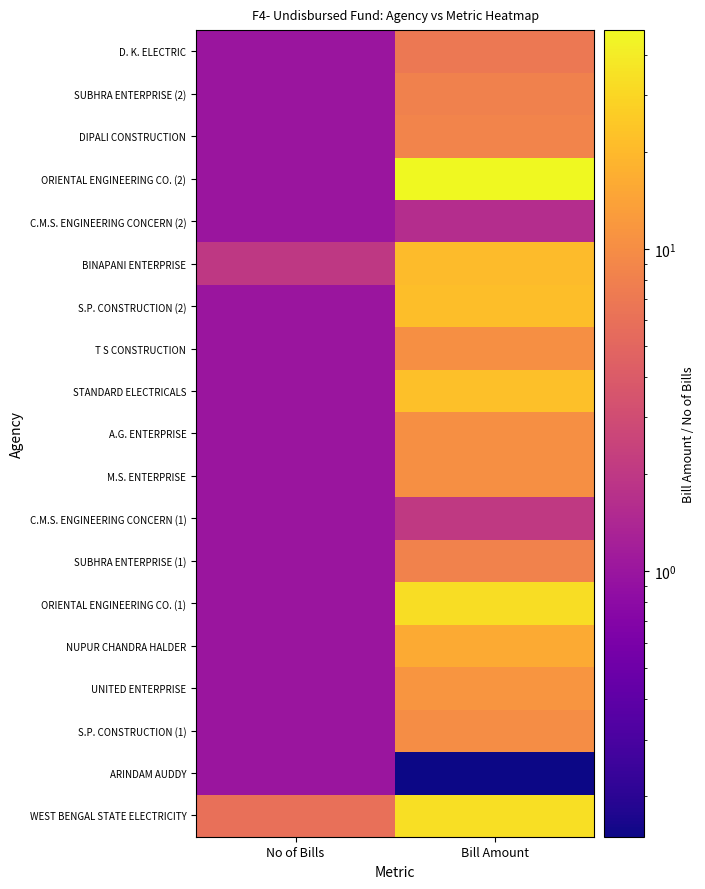

Rank the series by their maximum value, from highest to lowest.

ORIENTAL ENGINEERING CO. (2), WEST BENGAL STATE ELECTRICITY, ORIENTAL ENGINEERING CO. (1), STANDARD ELECTRICALS, S.P. CONSTRUCTION (2), BINAPANI ENTERPRISE, NUPUR CHANDRA HALDER, UNITED ENTERPRISE, M.S. ENTERPRISE, A.G. ENTERPRISE, T S CONSTRUCTION, S.P. CONSTRUCTION (1), DIPALI CONSTRUCTION, SUBHRA ENTERPRISE (1), SUBHRA ENTERPRISE (2), D. K. ELECTRIC, C.M.S. ENGINEERING CONCERN (1), C.M.S. ENGINEERING CONCERN (2), ARINDAM AUDDY